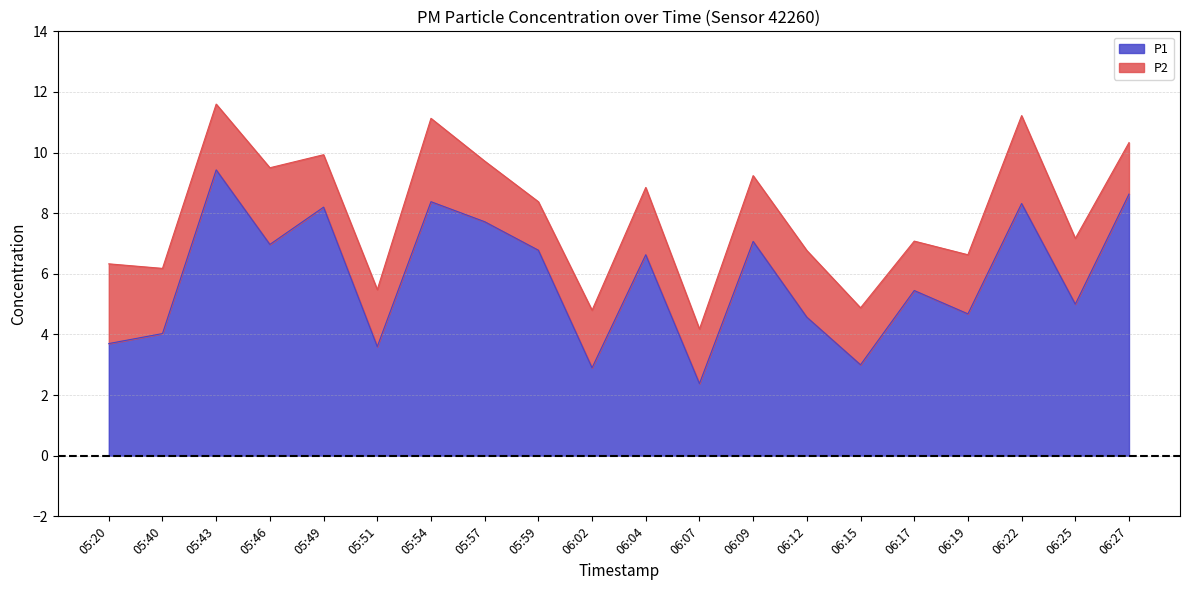

The chart shows a value of 5.7 at 05:20. True or false?

False